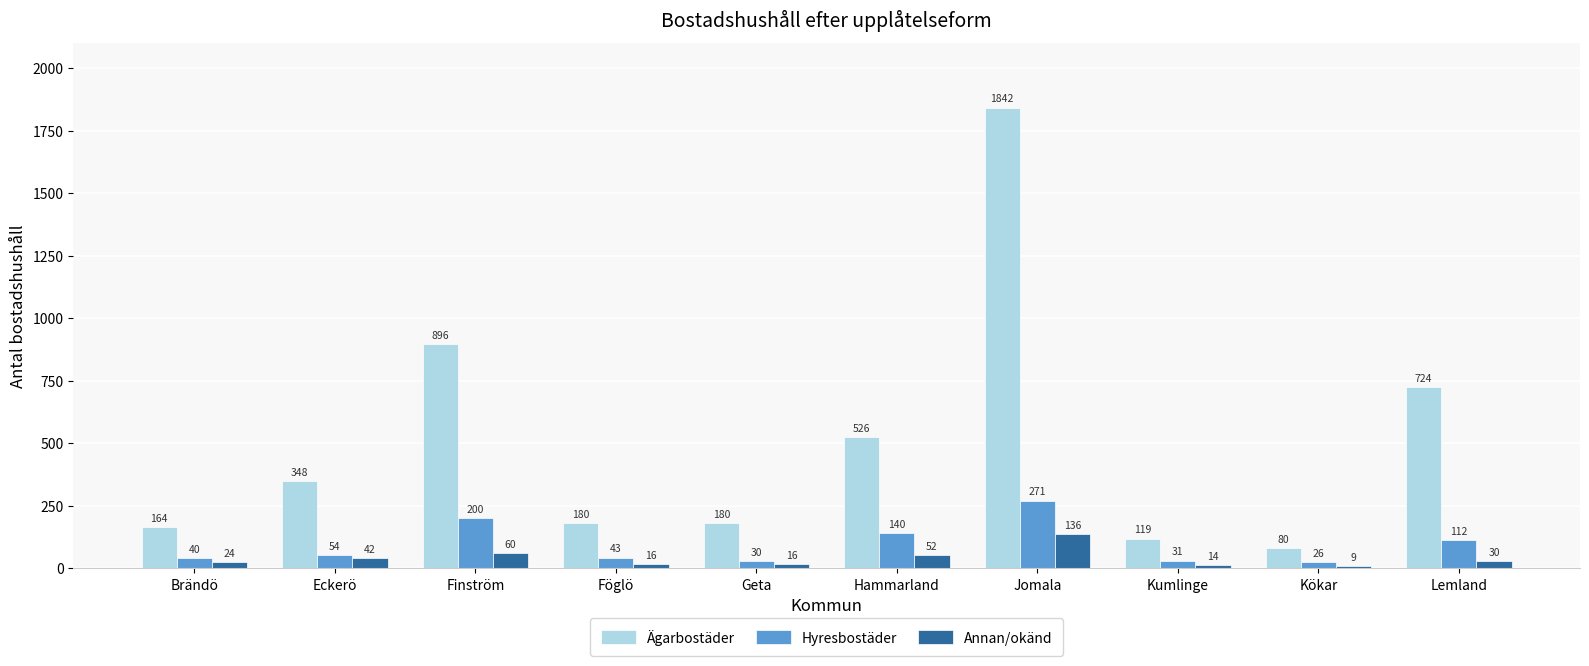

Between Eckerö and Jomala, which series saw the biggest shift?

Ägarbostäder